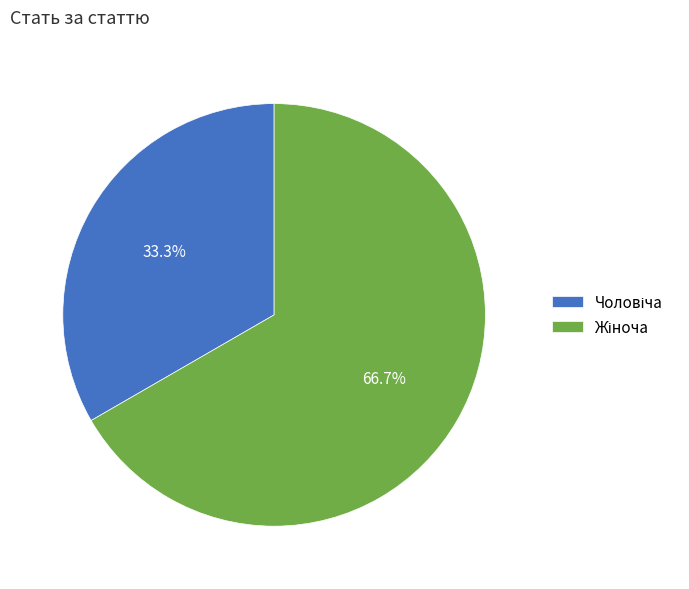

To the nearest percent, what is the average slice percentage?

50%